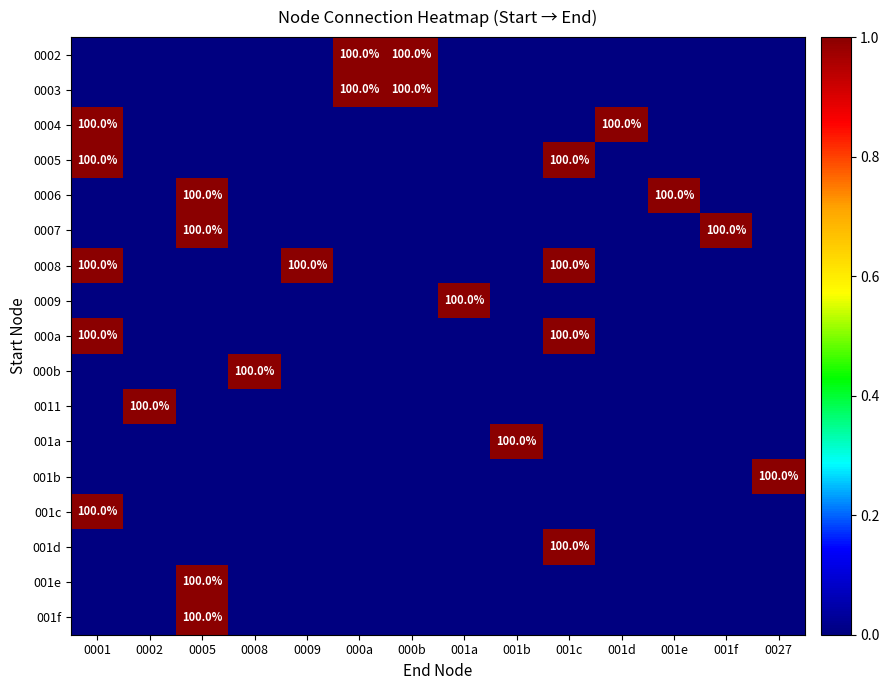

What is the maximum value shown in the chart?

1